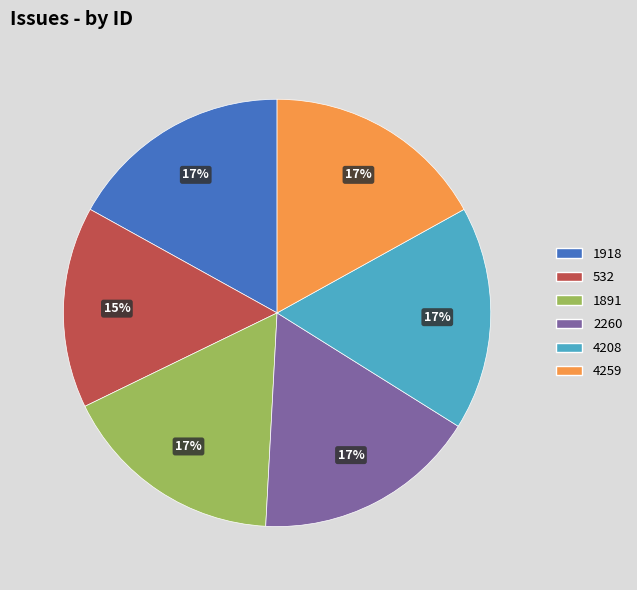

True or false: 532 accounts for 15% of the total.

True